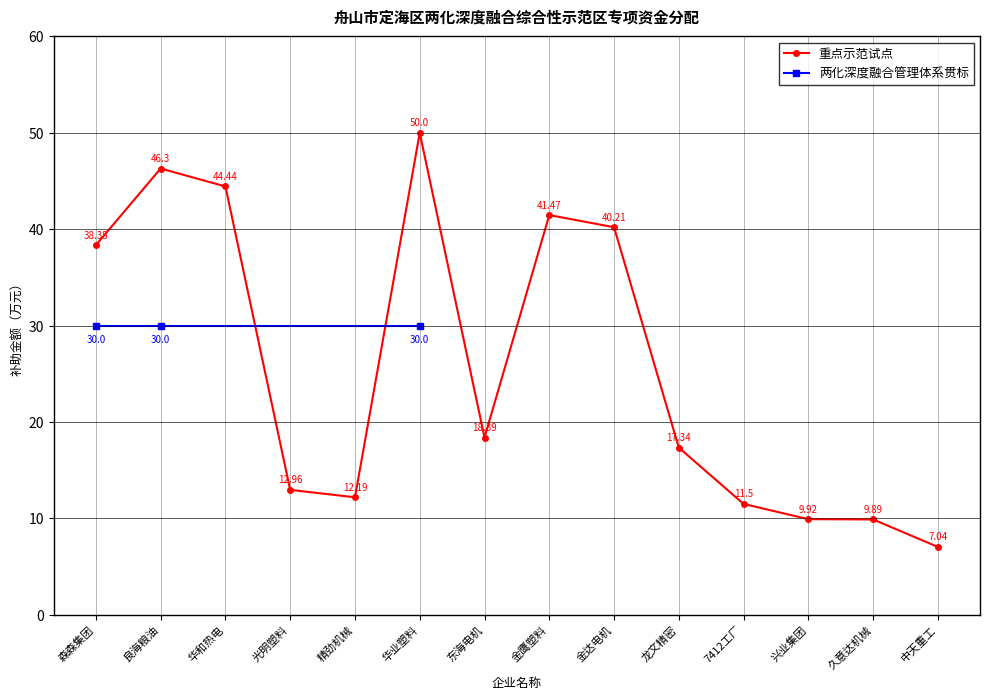

At which label does the data first exceed 18?

森森集团